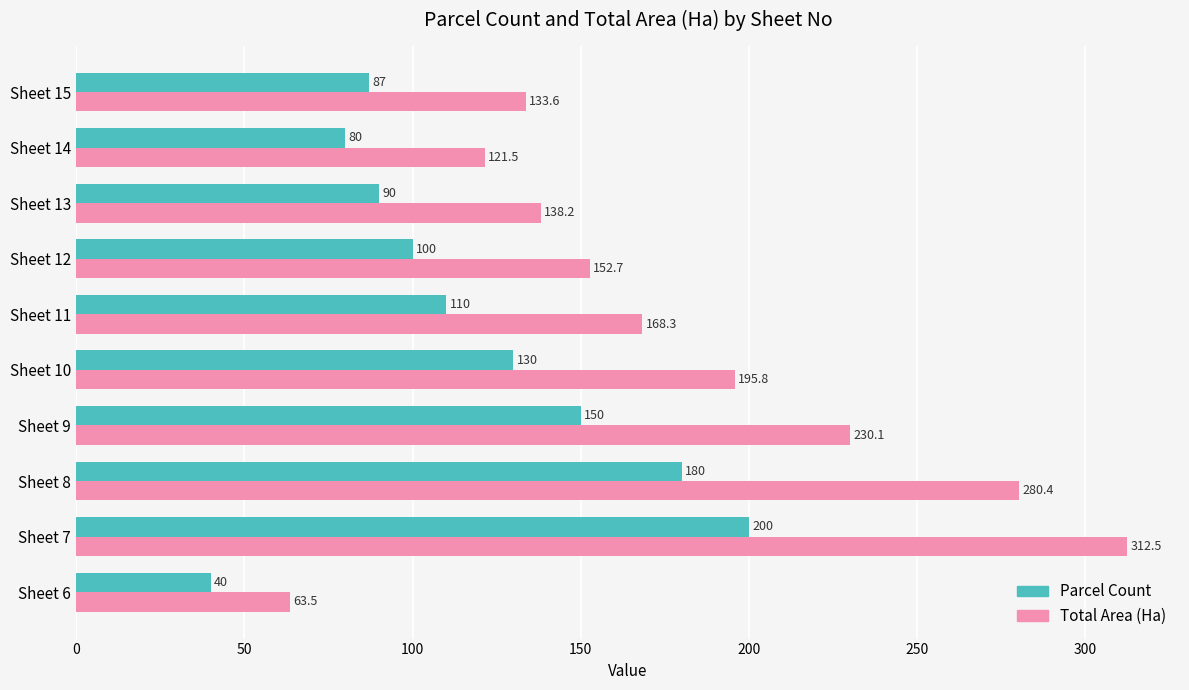

The Parcel Count series shows 32.4 at Sheet 14. True or false?

False